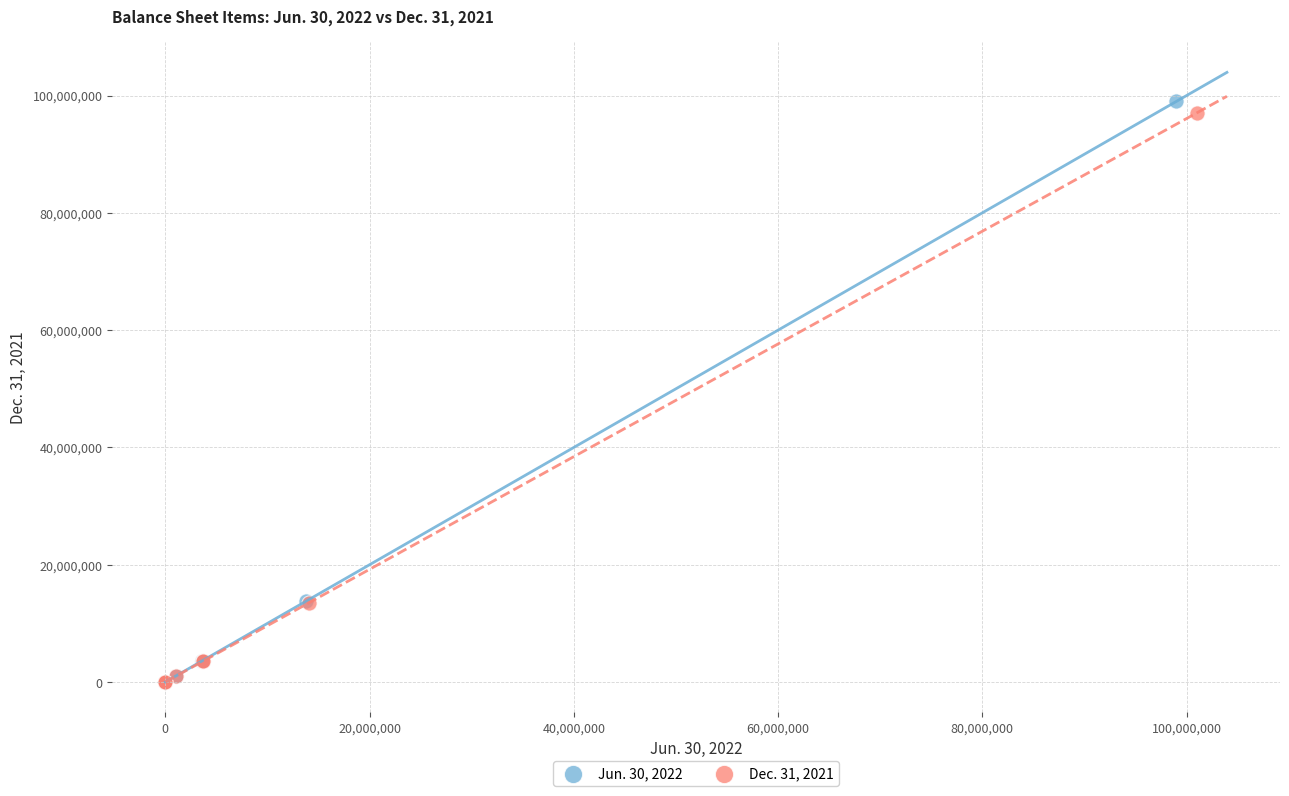

Which series reaches the maximum Y coordinate?

Jun. 30, 2022